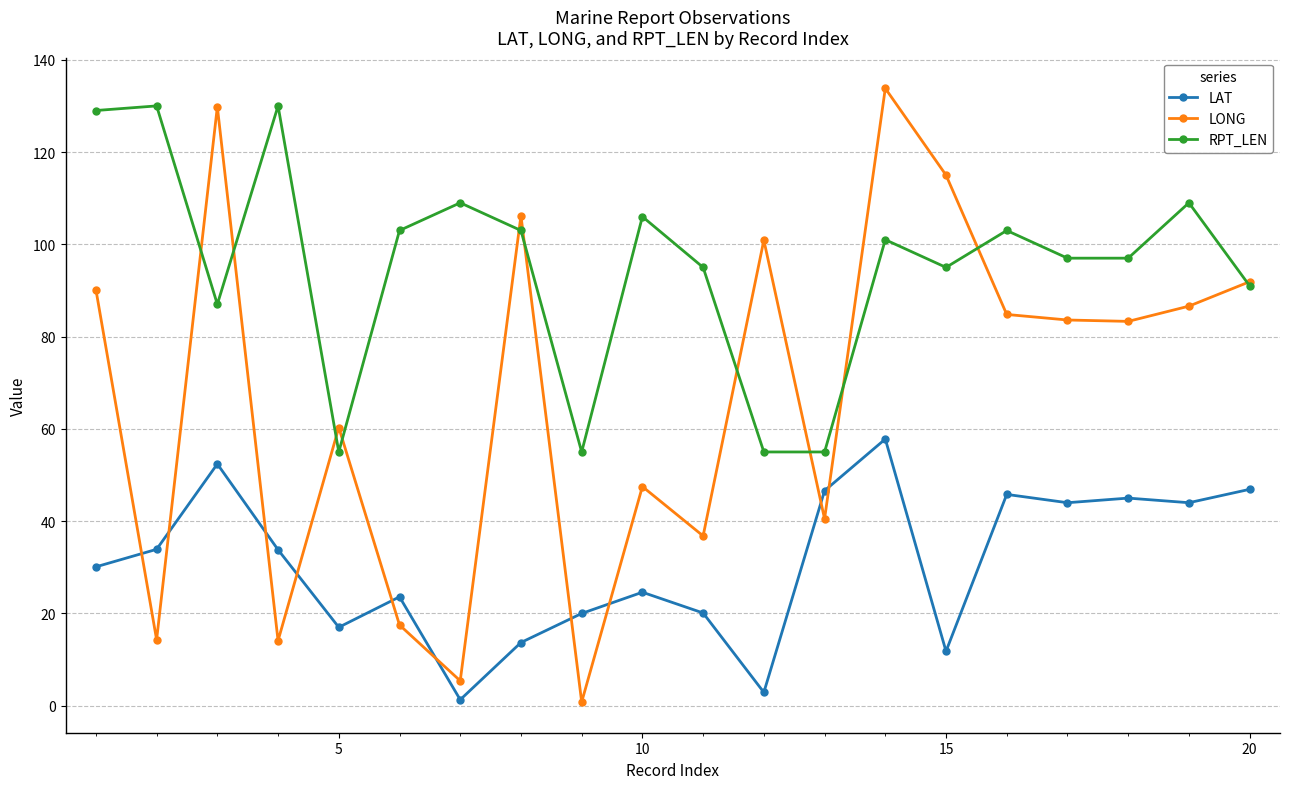

What is the highest value of the LAT series?

57.8